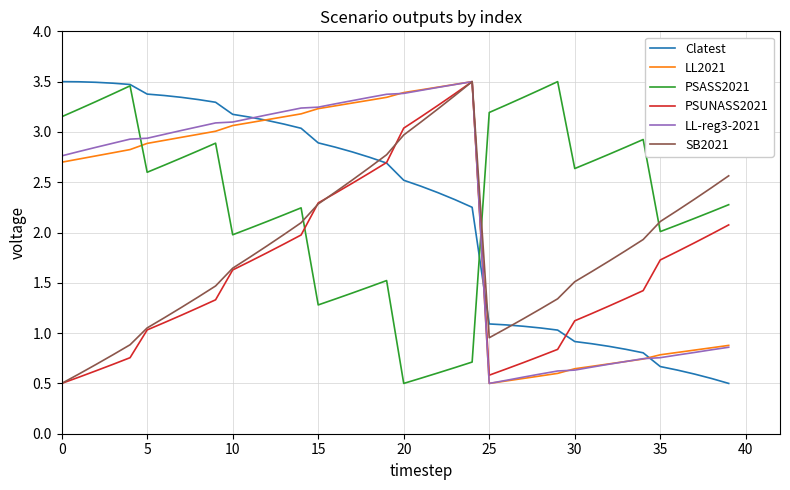

After their last crossing, which series has the higher values: PSASS2021 or PSUNASS2021?

PSASS2021